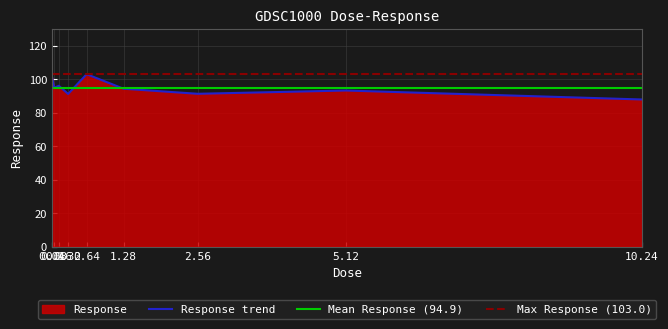

What is the value of the 9th point from the left?

87.9